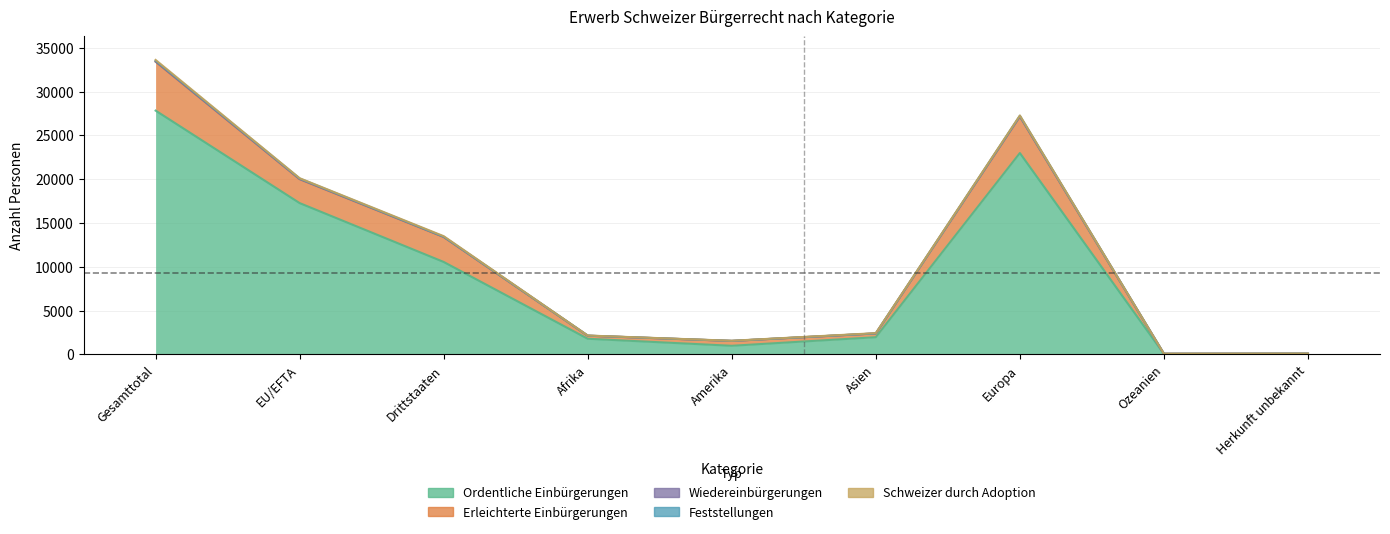

In Ordentliche Einbürgerungen, how many points are higher than both neighbors (excluding endpoints)?

1